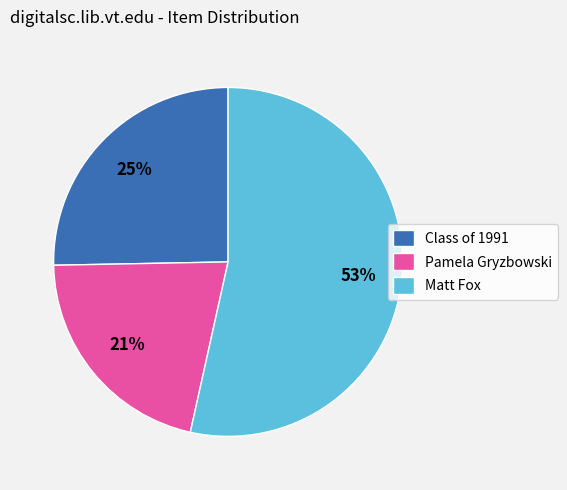

To the nearest percent, what percentage of the pie is Class of 1991?

25%